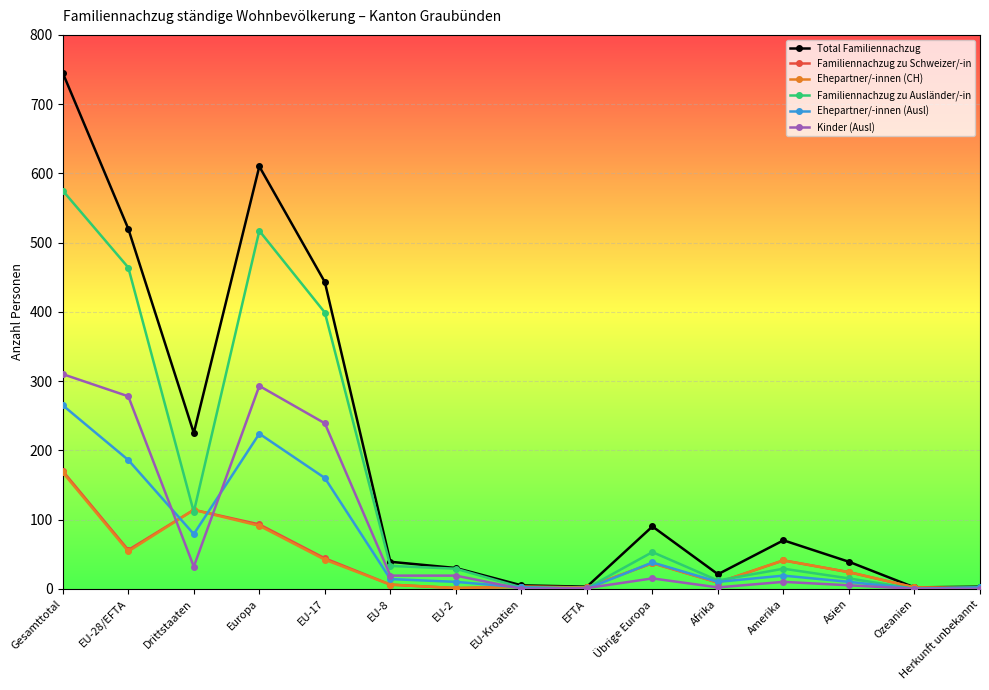

Where is Ehepartner/-innen (CH) nearest to the value 84?

Europa